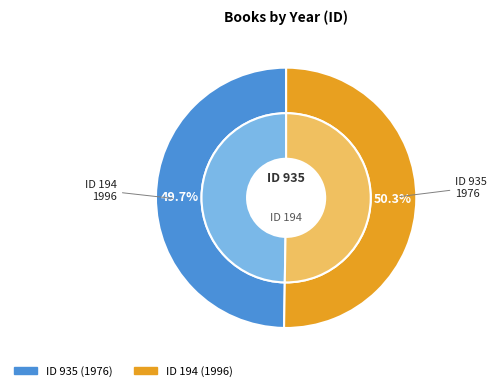

To the nearest percent, what is the difference between the 935 and 194 slice percentages?

1%